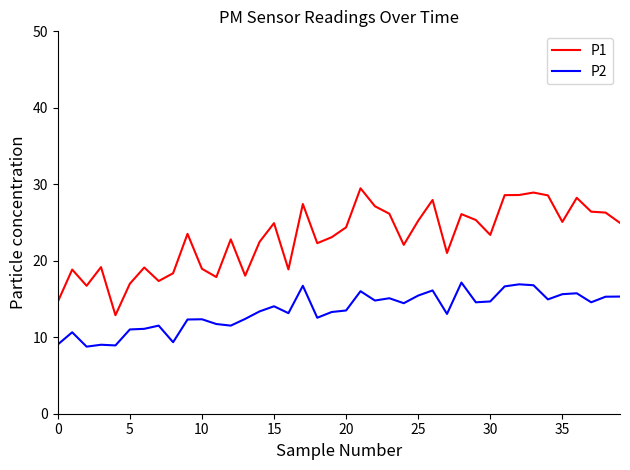

True or false: P2 has more than 2 interior local peaks.

True